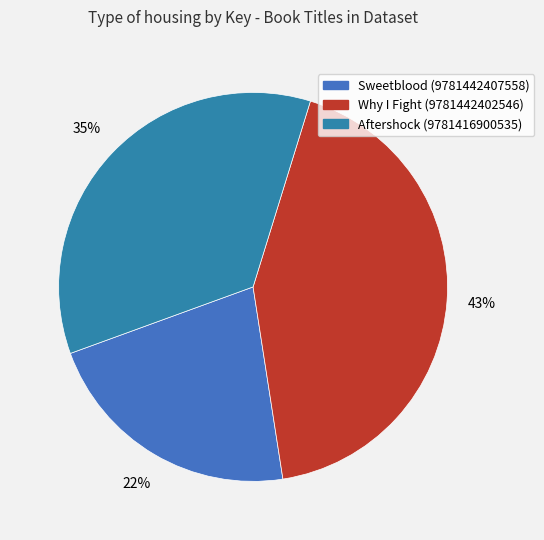

Approximately how many times larger is the value at Aftershock (9781416900535) compared to Why I Fight (9781442402546)?

0.8